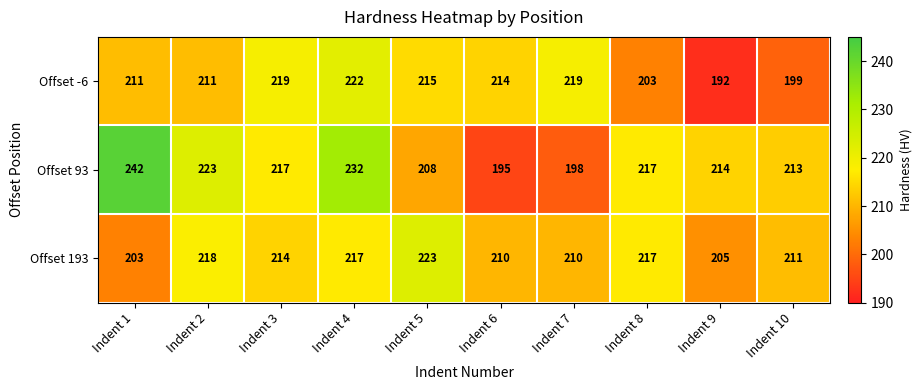

Read the Offset 93 value at Indent 3.

217